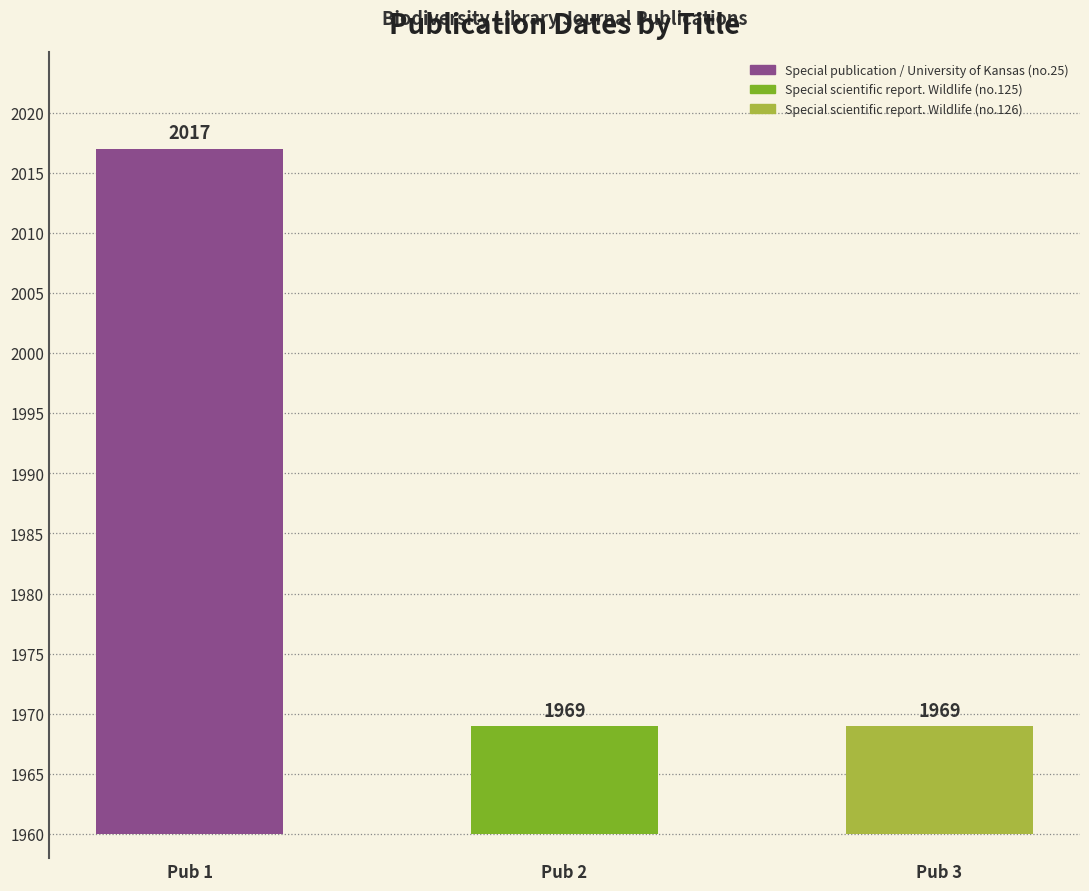

What is the greatest value displayed?

2017